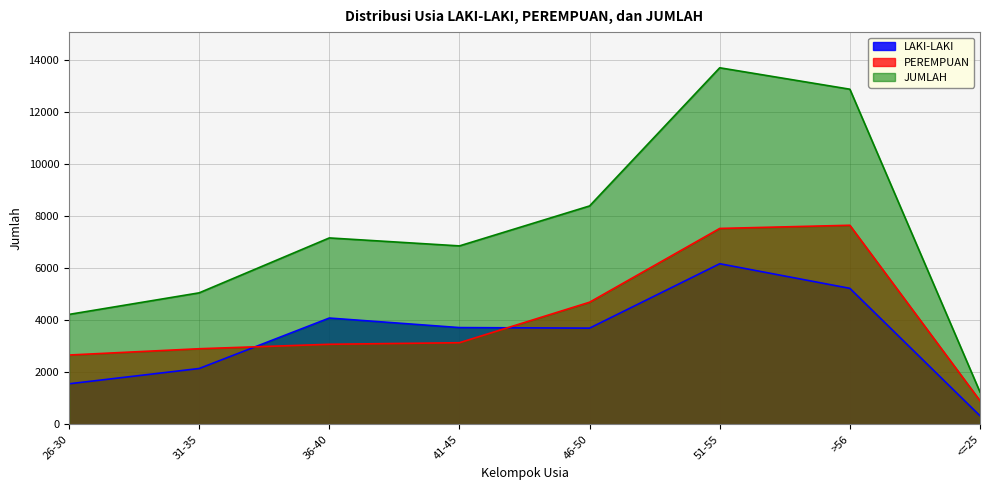

Which series has the largest total across all categories?

JUMLAH